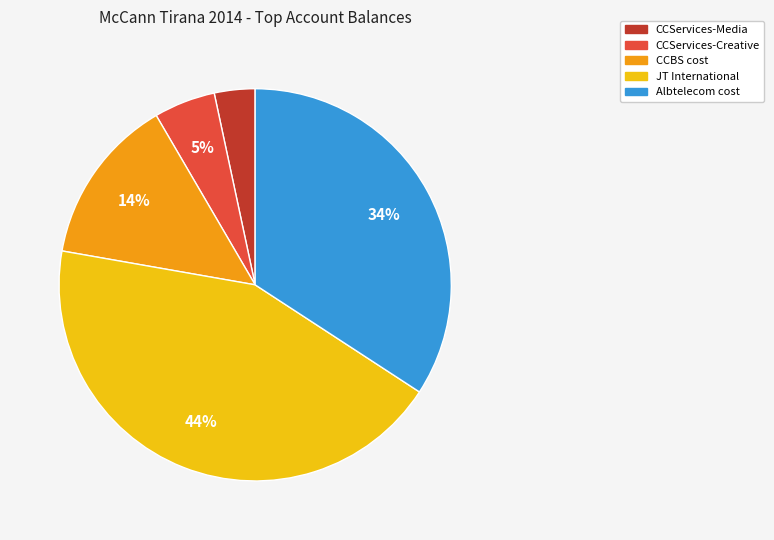

How many slices are in this pie chart?

5